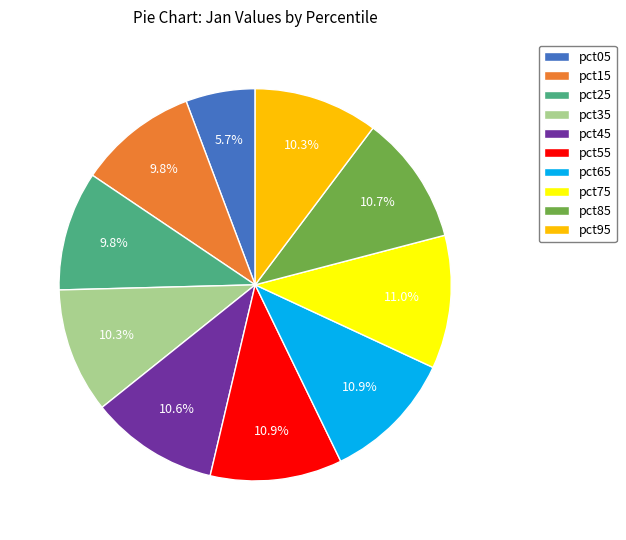

To the nearest percent, what is the average slice percentage?

10%